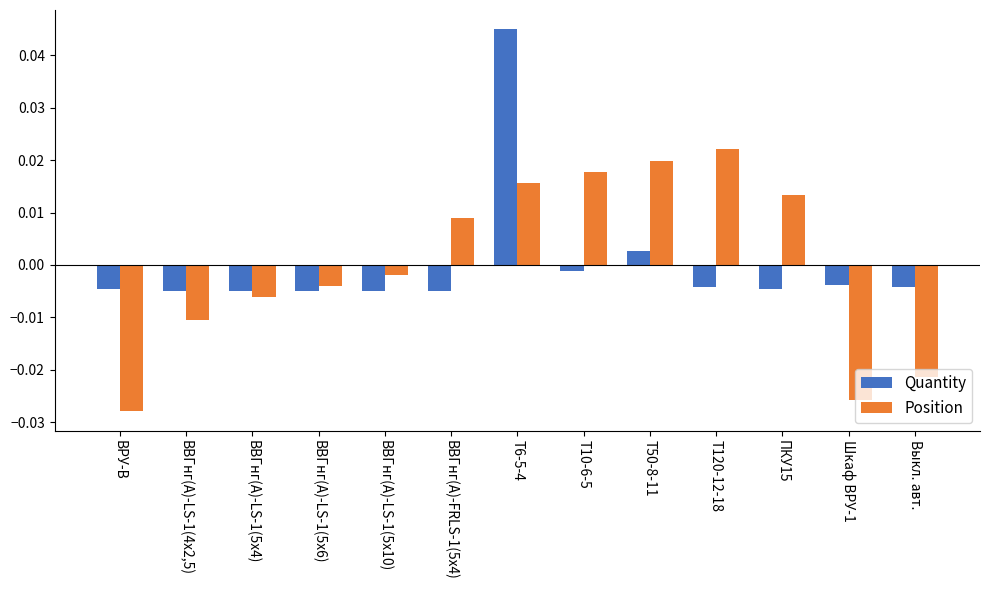

Rank the series at Т10-6-5 from lowest to highest value.

Quantity, Position